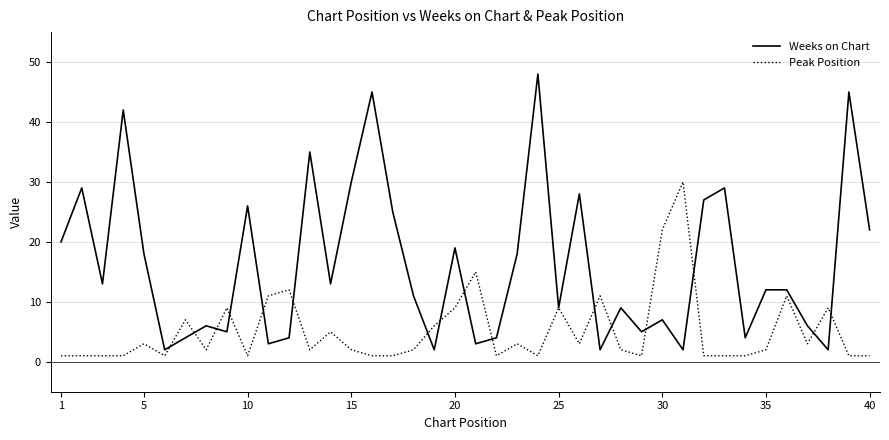

What is the greatest value displayed?

48